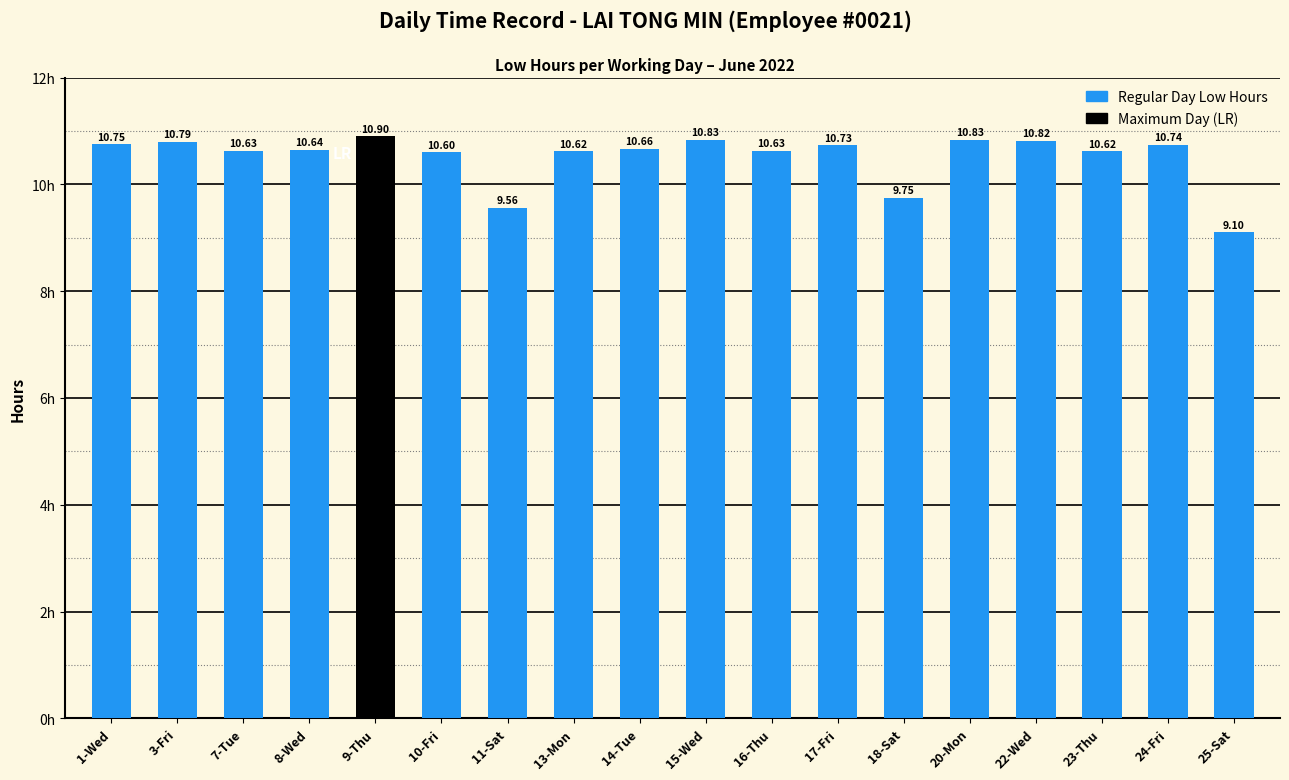

Count the number of values greater than 10.

15